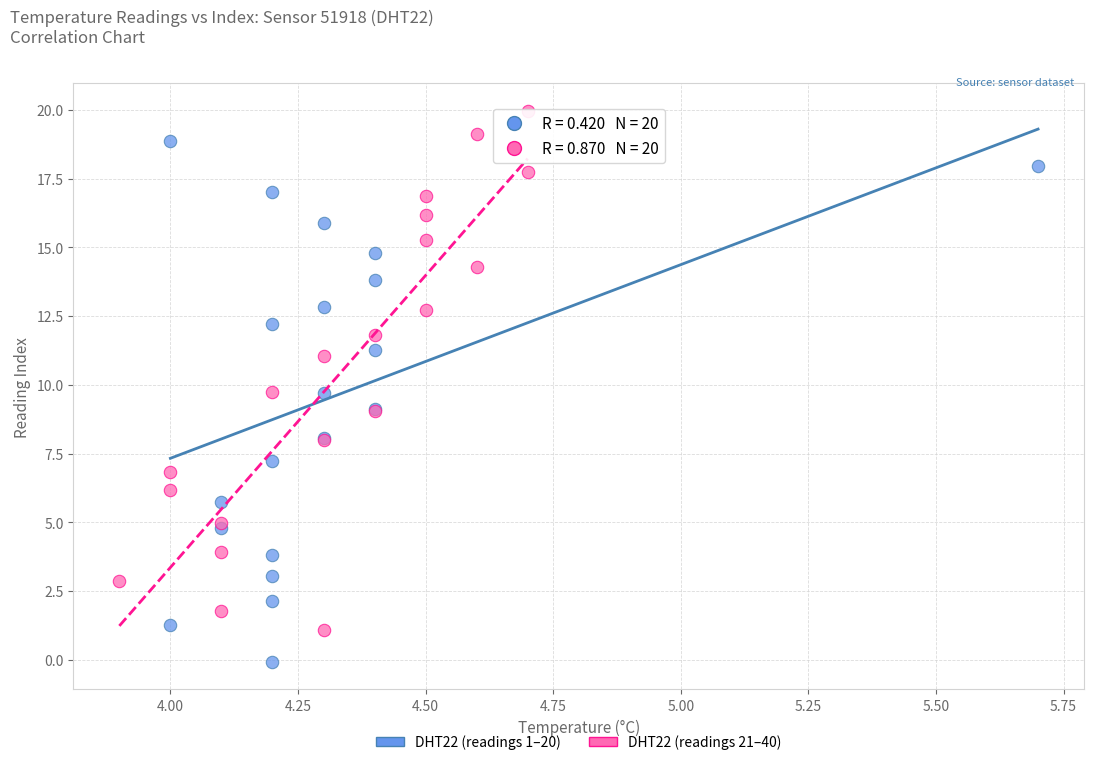

Which series reaches the maximum Y coordinate?

DHT22 (readings 21–40)